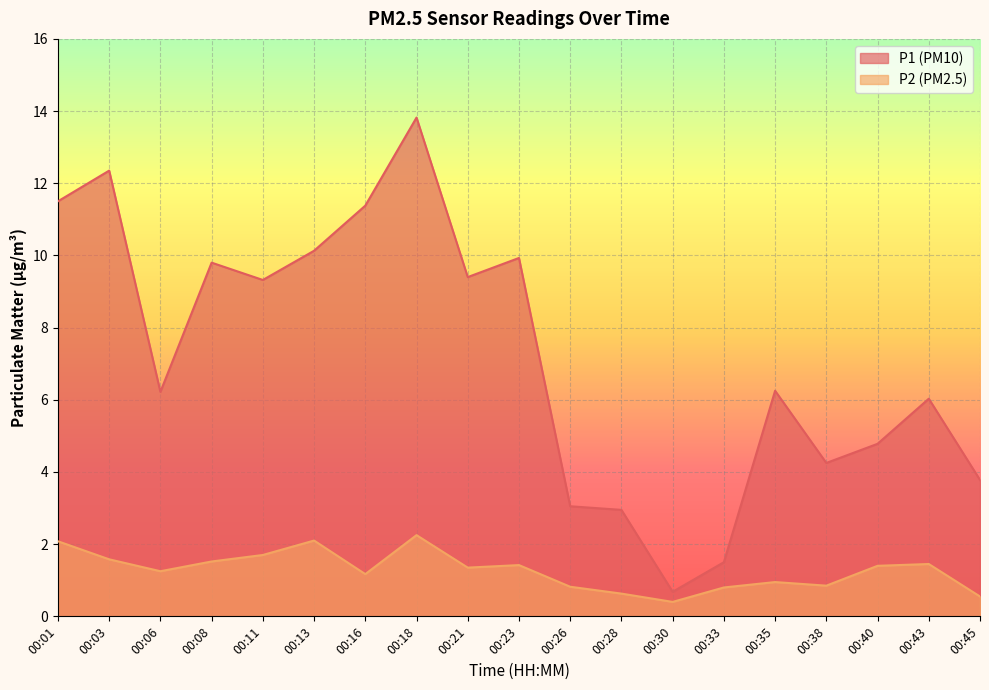

Reading right to left, transcribe all the data shown in this chart.

P1: 3.8	6.0	4.8	4.2	6.2	1.5	0.7	3.0	3.0	9.9	9.4	13.8	11.4	10.1	9.3	9.8	6.2	12.3	11.5
P2: 0.6	1.4	1.4	0.8	0.9	0.8	0.4	0.6	0.8	1.4	1.4	2.2	1.2	2.1	1.7	1.5	1.2	1.6	2.1